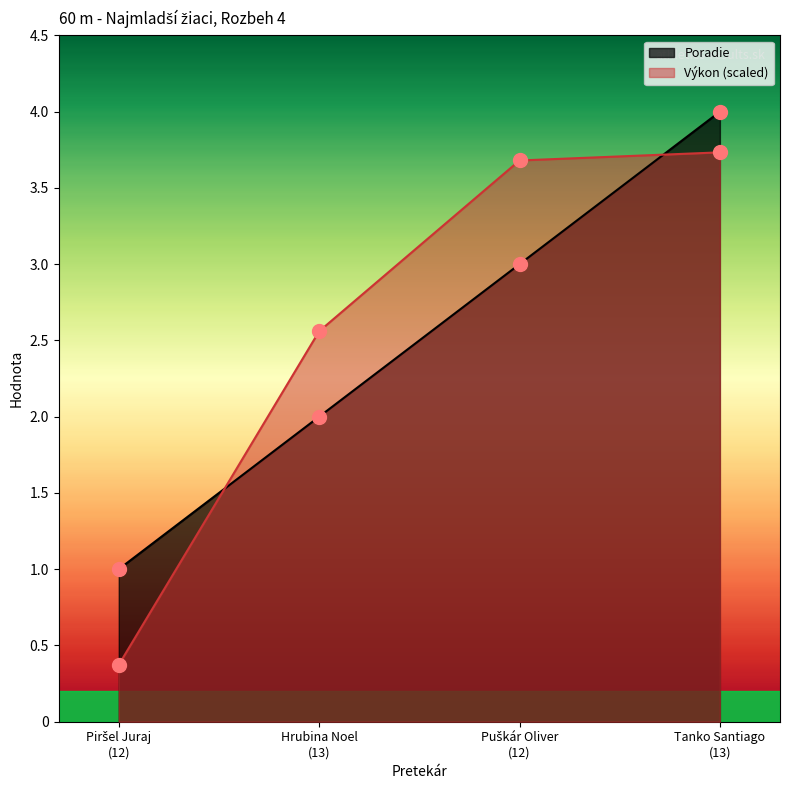

At how many categories does at least one series exceed 0?

4